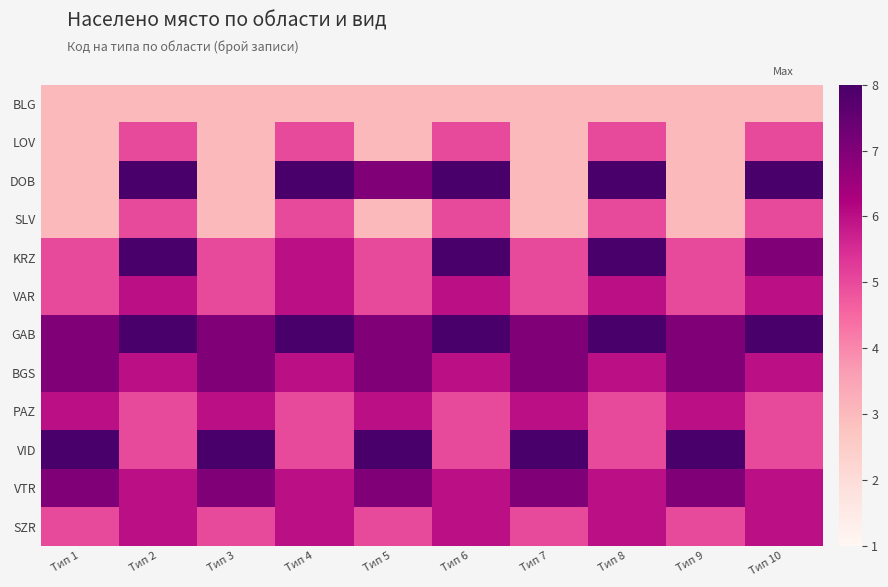

How many series are shown in this chart?

12